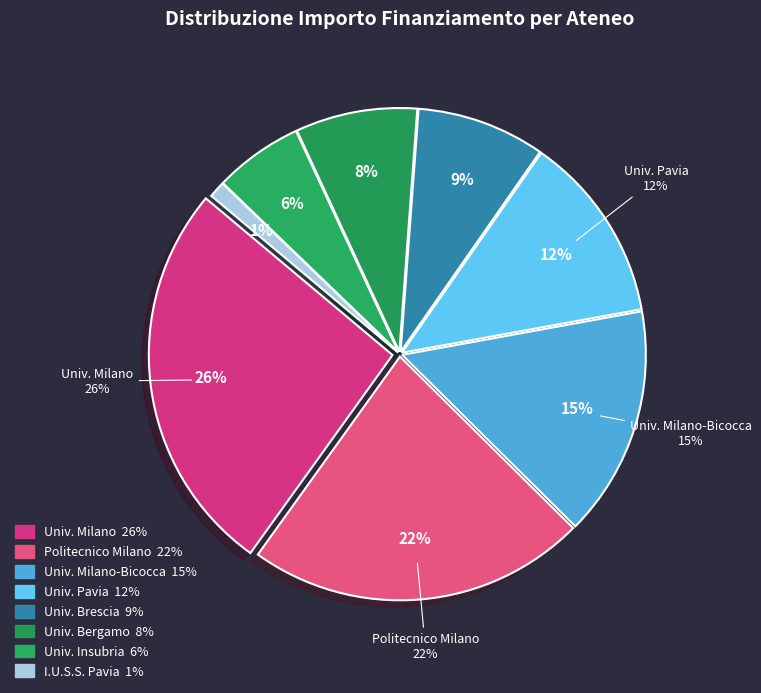

Is the sum of UNIVERSITA DEGLI STUDI DI PAVIA and UNIVERSITA DEGLI STUDI DI BERGAMO greater than half?

No